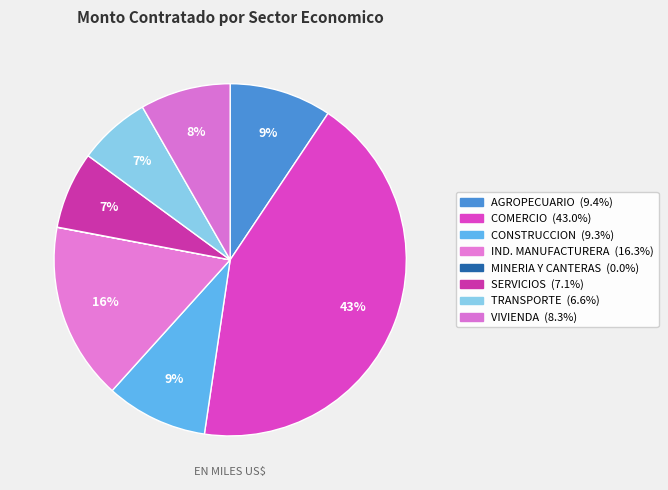

What is the smallest slice in the pie chart?

SECTOR MINERIA Y CANTERAS